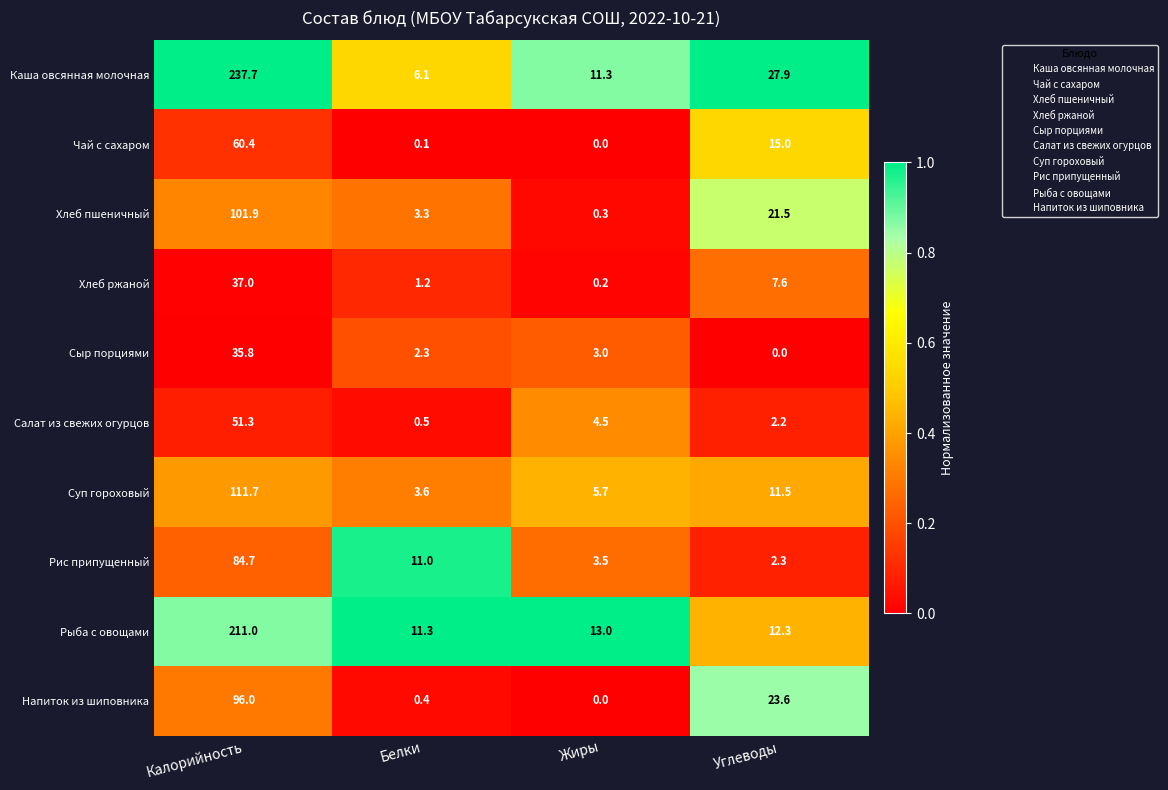

At Калорийность, list the series in order from smallest to largest.

Сыр порциями, Хлеб ржаной, Салат из свежих огурцов, Чай с сахаром, Рис припущенный, Напиток из шиповника, Хлеб пшеничный, Суп гороховый, Рыба с овощами, Каша овсянная молочная